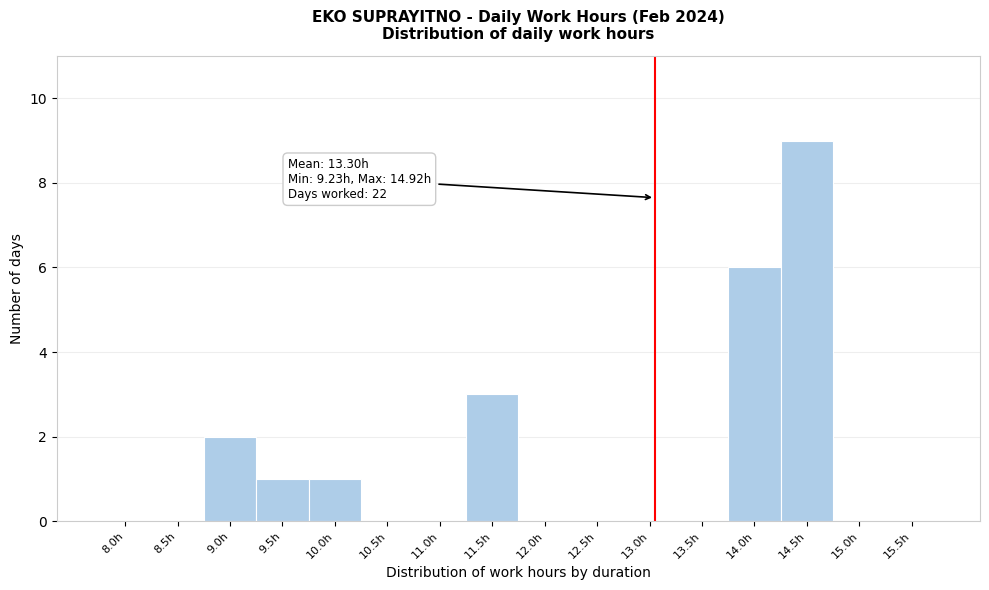

Reading left to right, transcribe all the data shown in this chart.

8.0h=0	8.5h=0	9.0h=2	9.5h=1	10.0h=1	10.5h=0	11.0h=0	11.5h=3	12.0h=0	12.5h=0	13.0h=0	13.5h=0	14.0h=6	14.5h=9	15.0h=0	15.5h=0